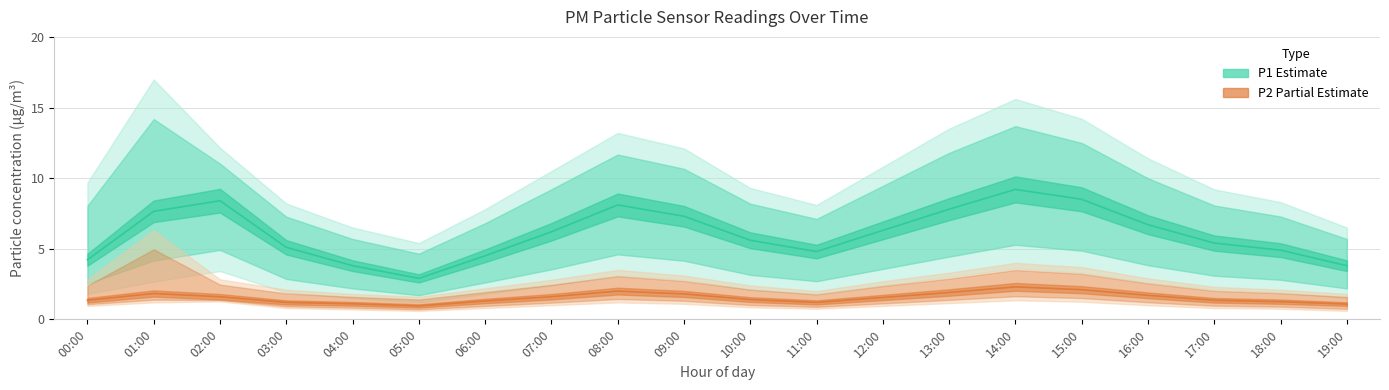

What is the difference between the maximum and minimum values in the P2_lower series?

0.8